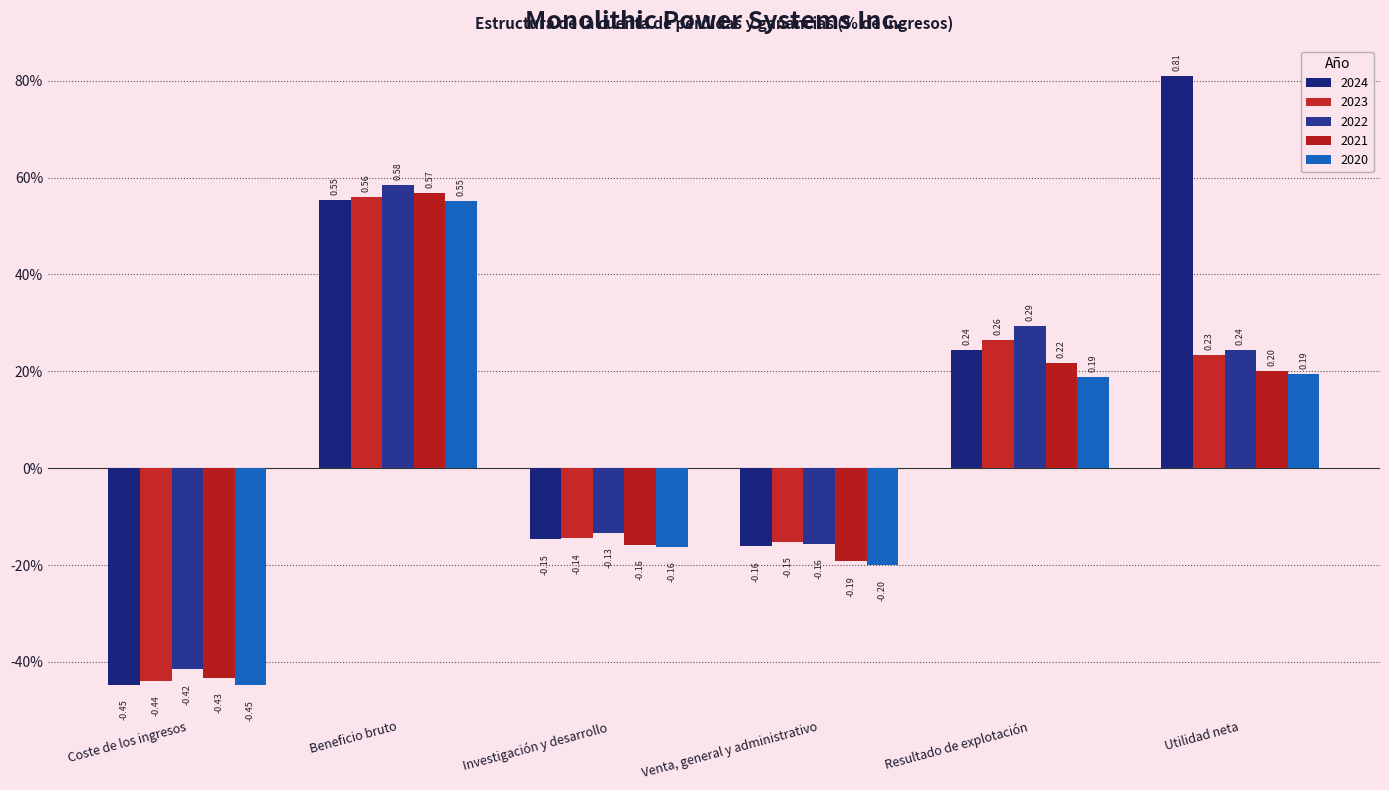

Are the bars horizontal?

No